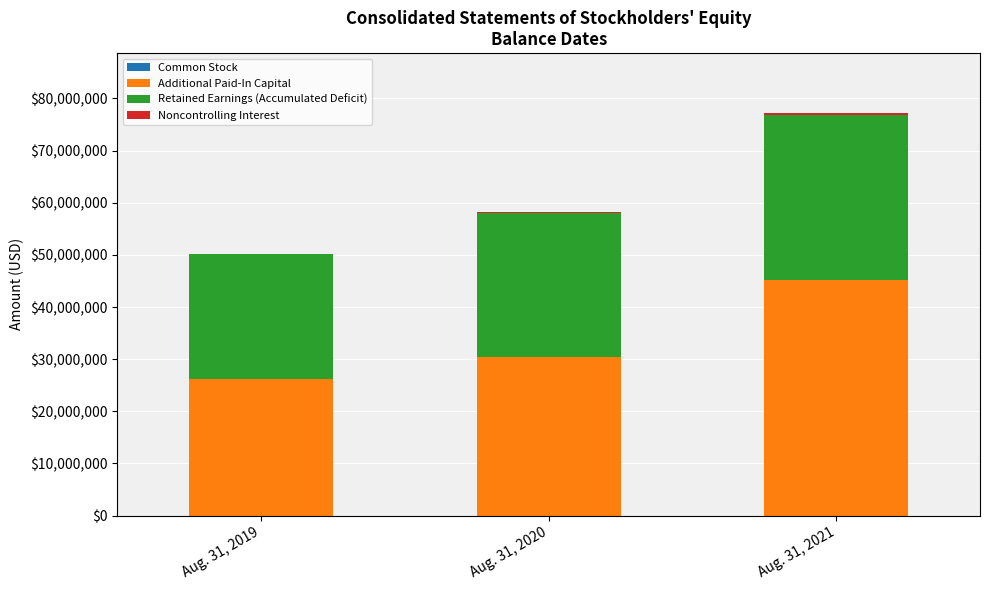

Are the bars horizontal?

No